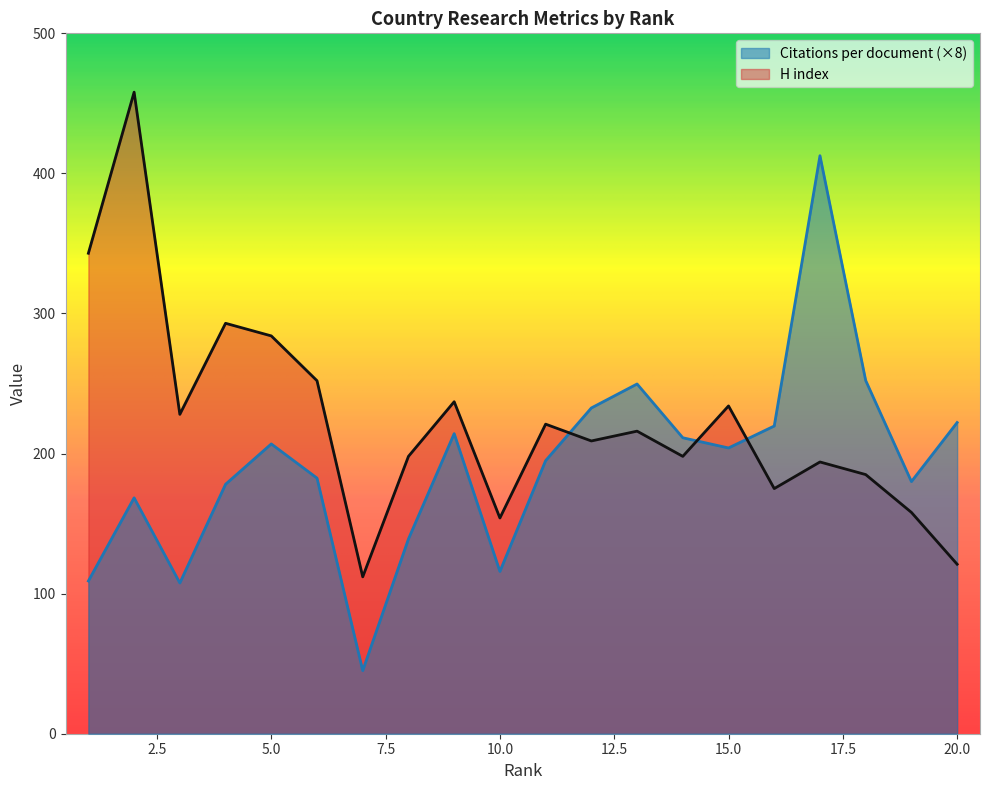

What is the total value across all series at 12?

441.6